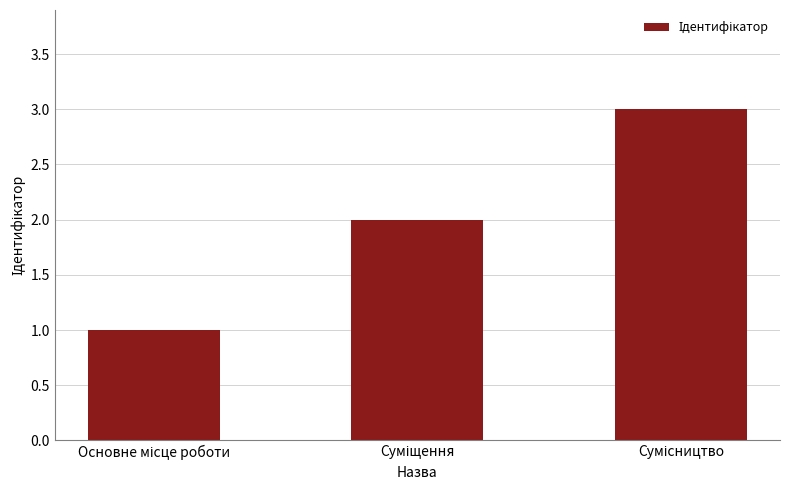

What is the maximum value shown in the chart?

3